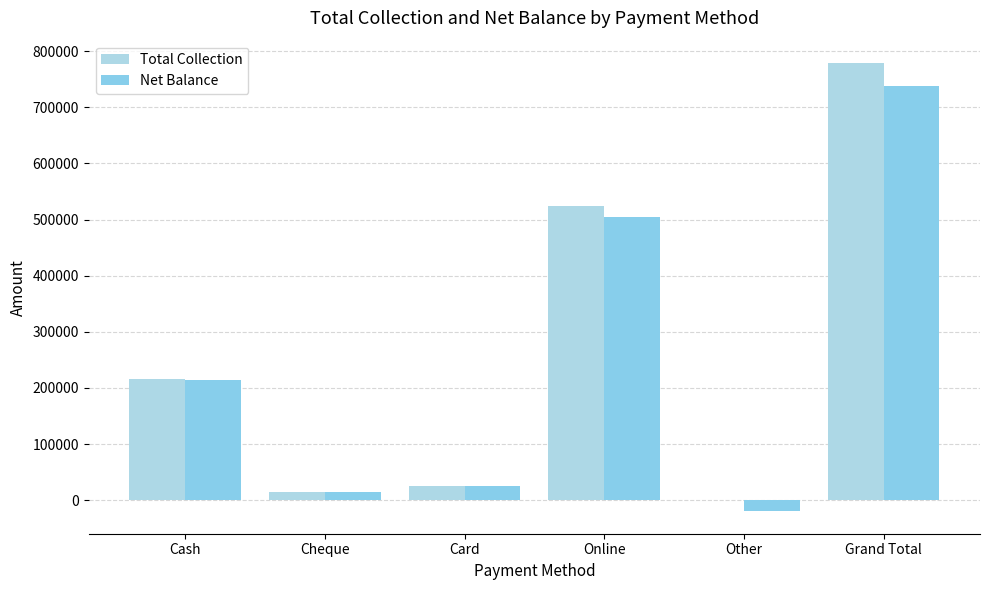

What is the difference between the highest and lowest values at Online?

19776